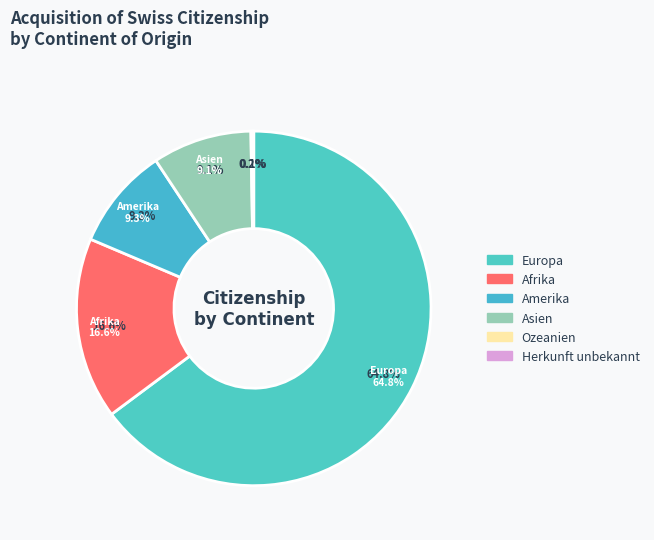

To the nearest percent, what portion does Asien represent?

9%